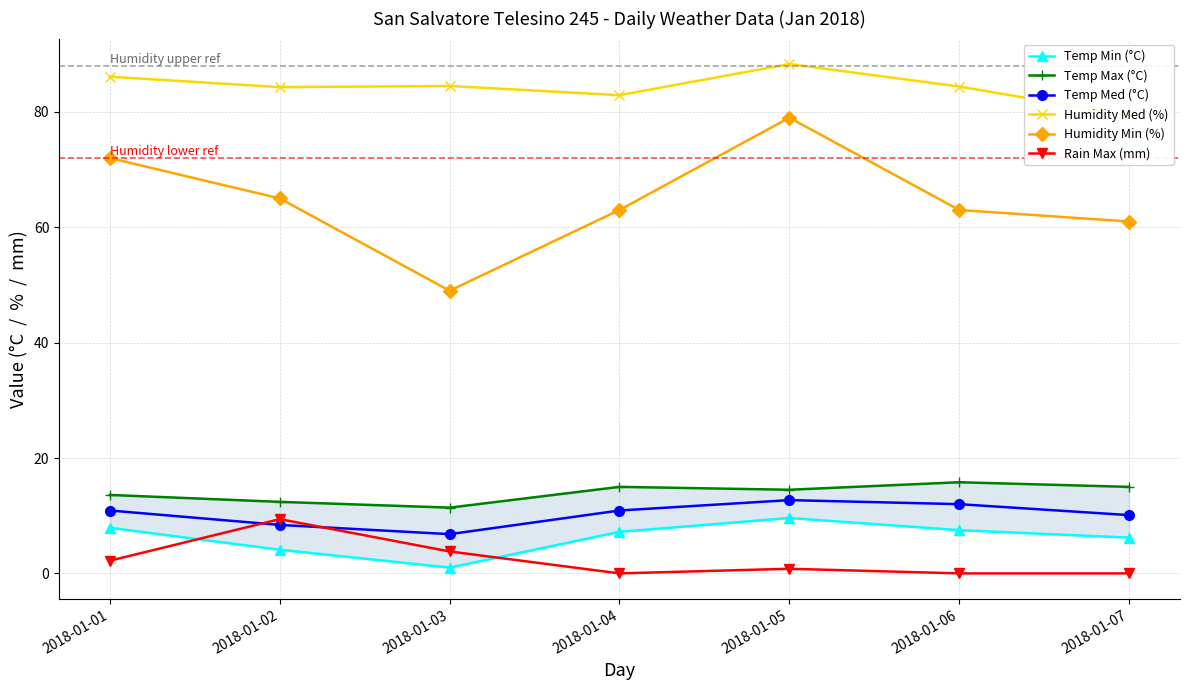

At which category does Rain Max (mm) reach its first local valley?

2018-01-04